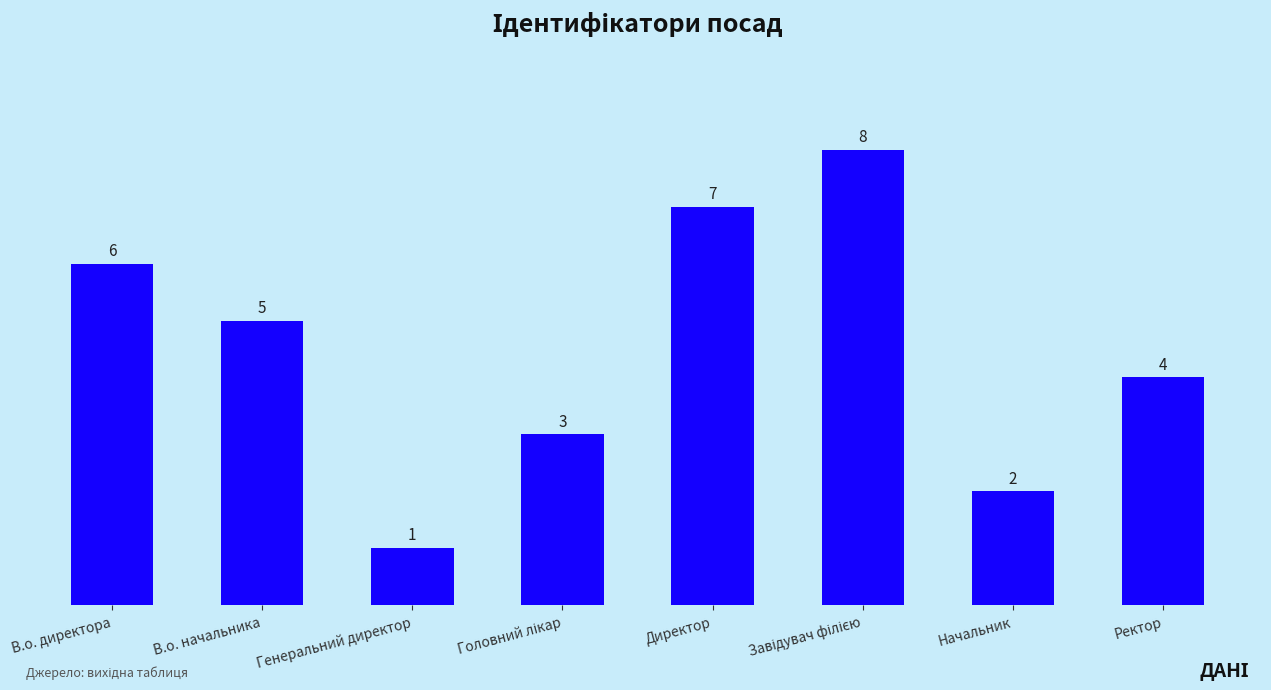

How many categories are shown in the chart?

8